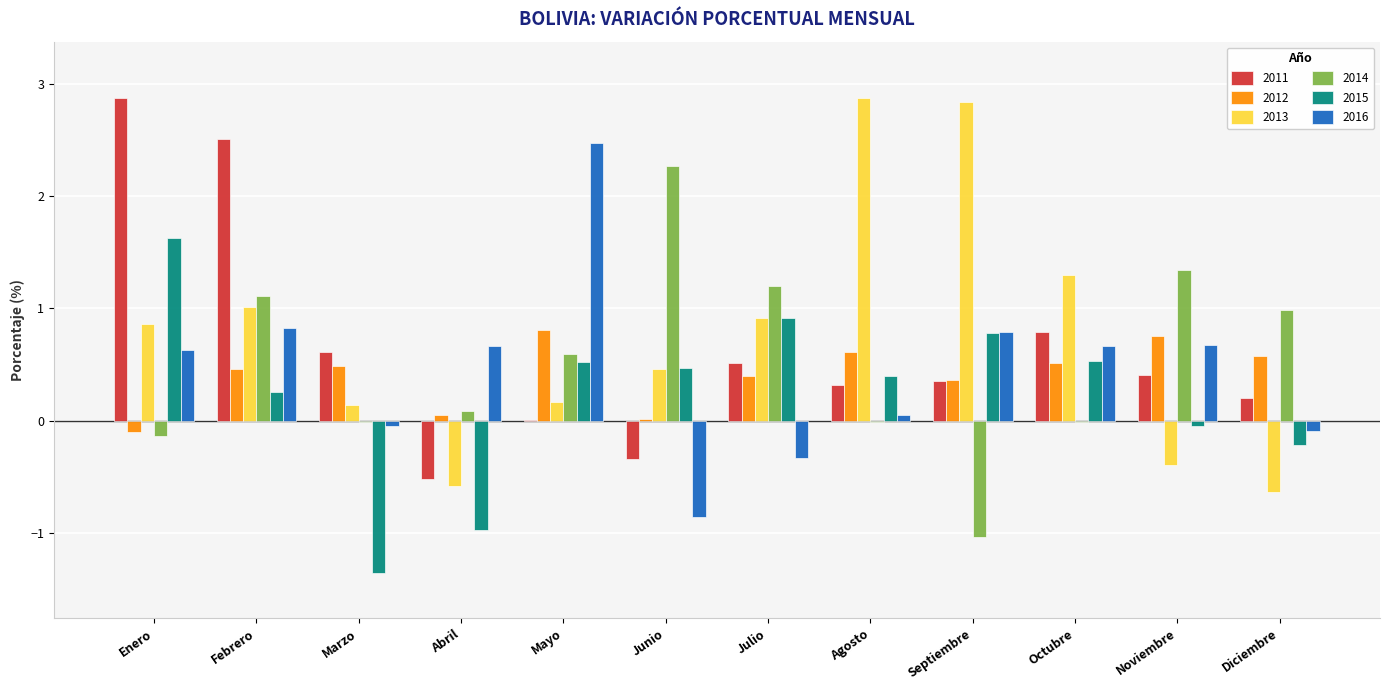

Where is 2012 nearest to the value 0?

Junio